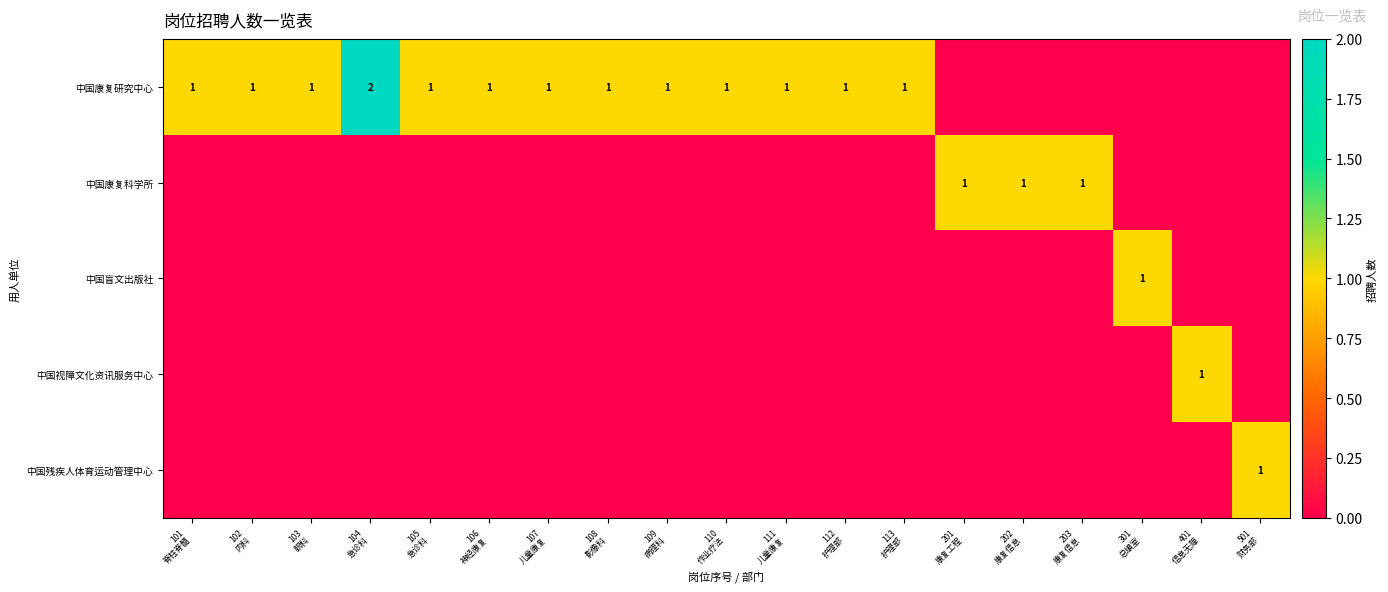

At which category is the sum across all series the highest?

104
急诊科